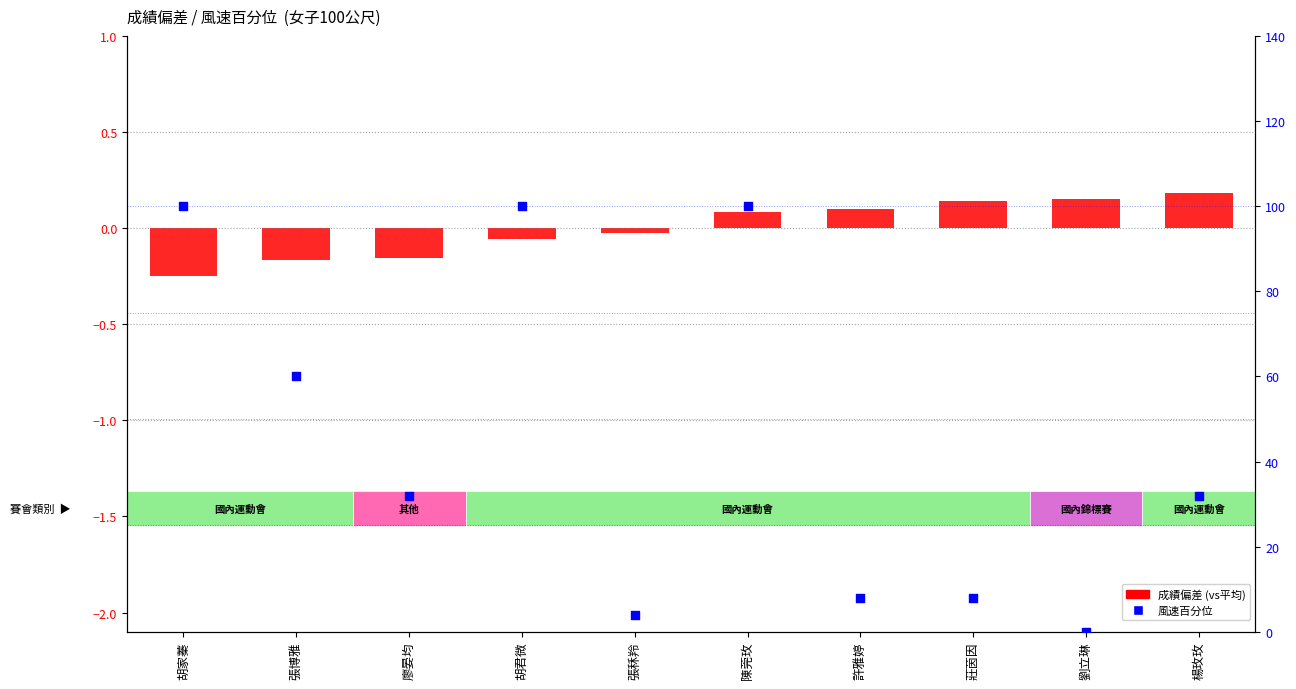

Is the value of 成績偏差 (秒) at 胡君微 greater than the value of 風速百分位 at 胡君微?

No